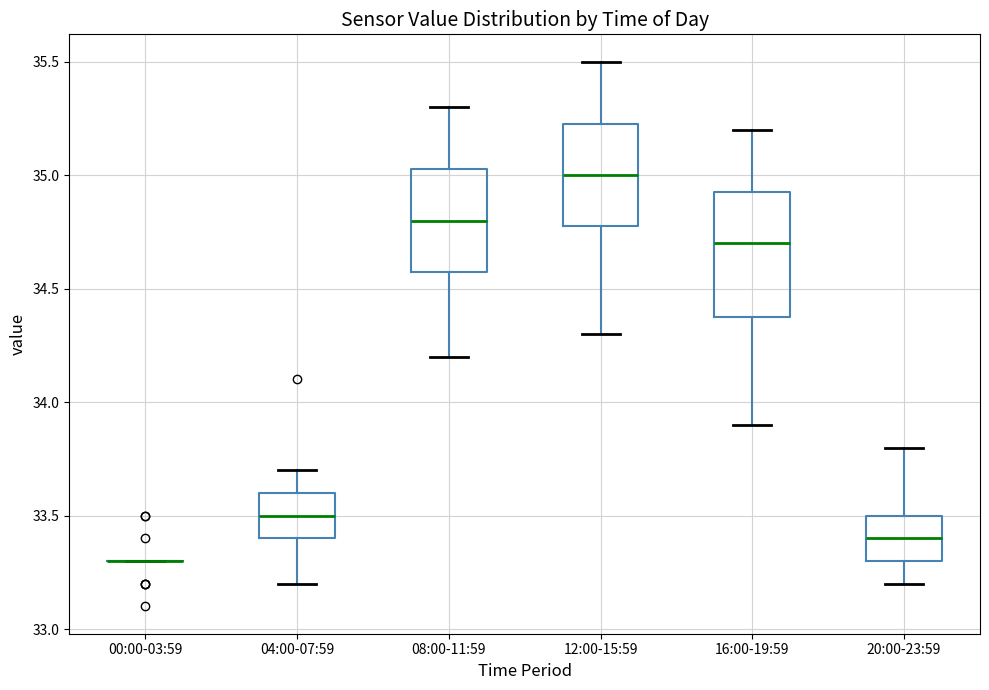

Reading left to right, transcribe this box plot: for each box, give where its median line is, the range the box spans, and where its two whiskers end, as read against the y-axis. The values are not printed on the chart, so give them approximately, as read against the axis.

00:00-03:59: box collapsed to a line at 33.30, whiskers 33.30 to 33.30
04:00-07:59: median 33.50, box 33.40 to 33.60, whiskers 33.20 to 33.70
08:00-11:59: median 34.80, box 34.60 to 35.05, whiskers 34.20 to 35.30
12:00-15:59: median 35.00, box 34.80 to 35.25, whiskers 34.30 to 35.50
16:00-19:59: median 34.70, box 34.40 to 34.95, whiskers 33.90 to 35.20
20:00-23:59: median 33.40, box 33.30 to 33.50, whiskers 33.20 to 33.80